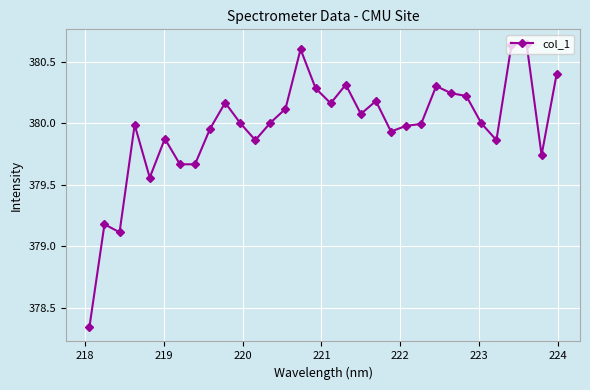

True or false: the data has more than 0 interior local peaks.

True